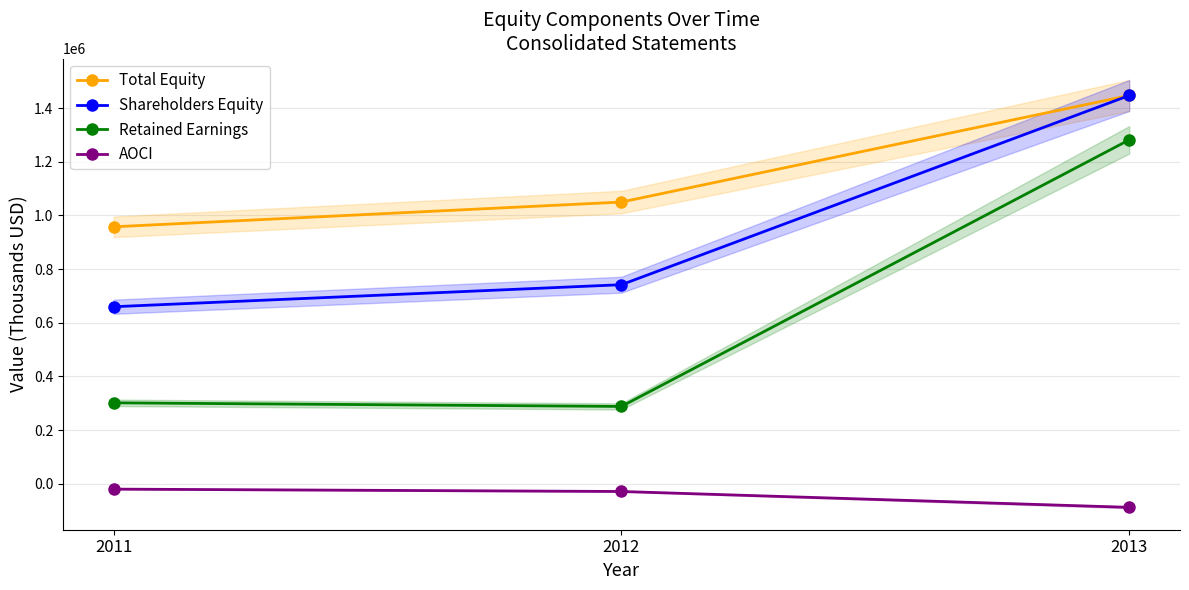

Reading left to right, what are all the values shown in this chart?

Total Equity: 957714	1049988	1447249
Shareholders Equity: 659796	741876	1447249
Retained Earnings: 301515	288082	1281861
AOCI: -20151	-28942	-88122